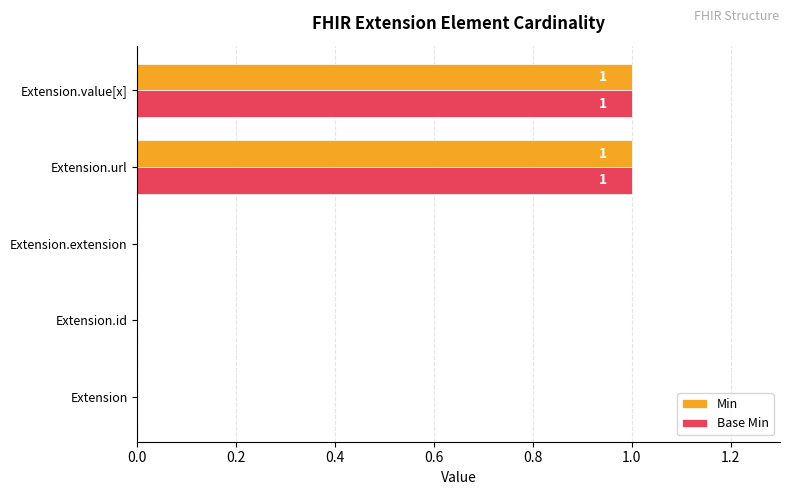

The value of Min at Extension.extension is 1. True or false?

False